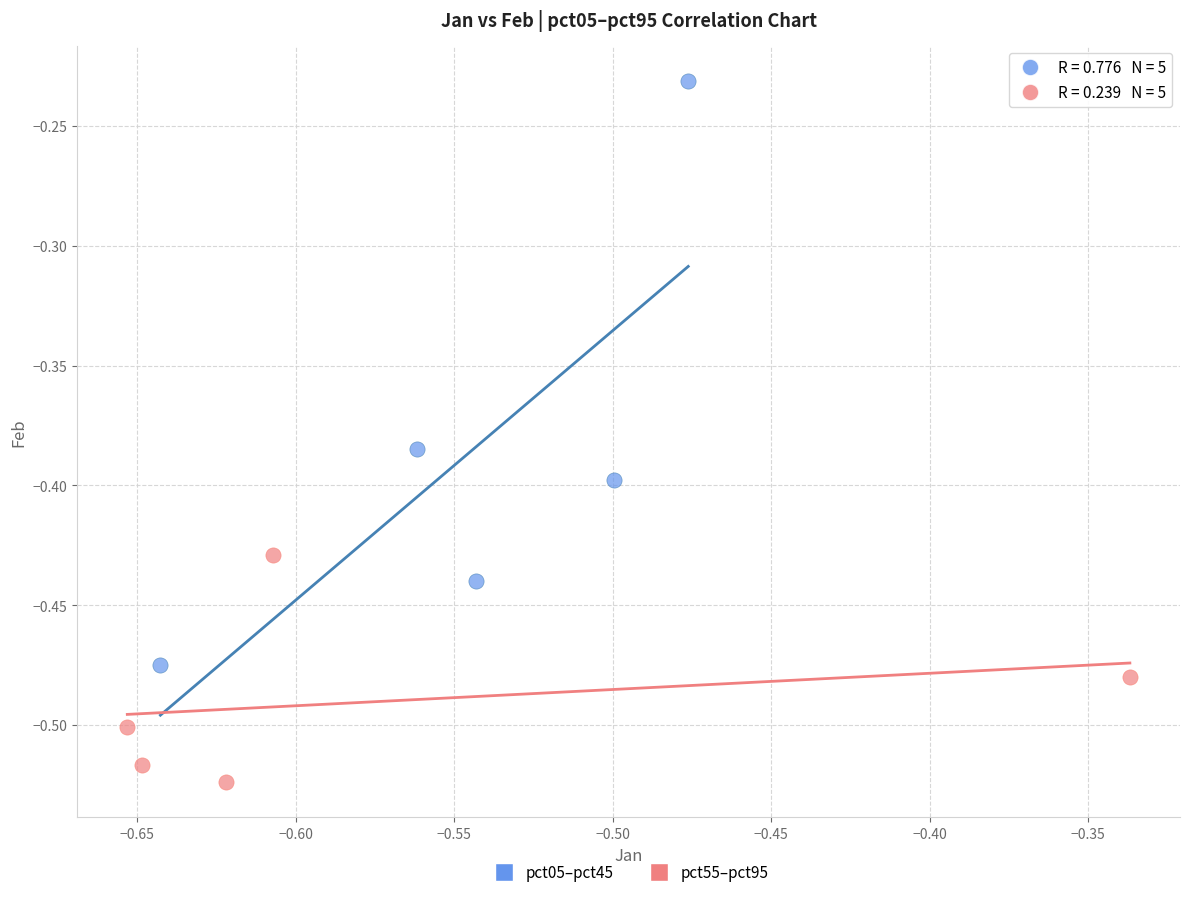

Which series contains the lowest Y value?

pct55–pct95